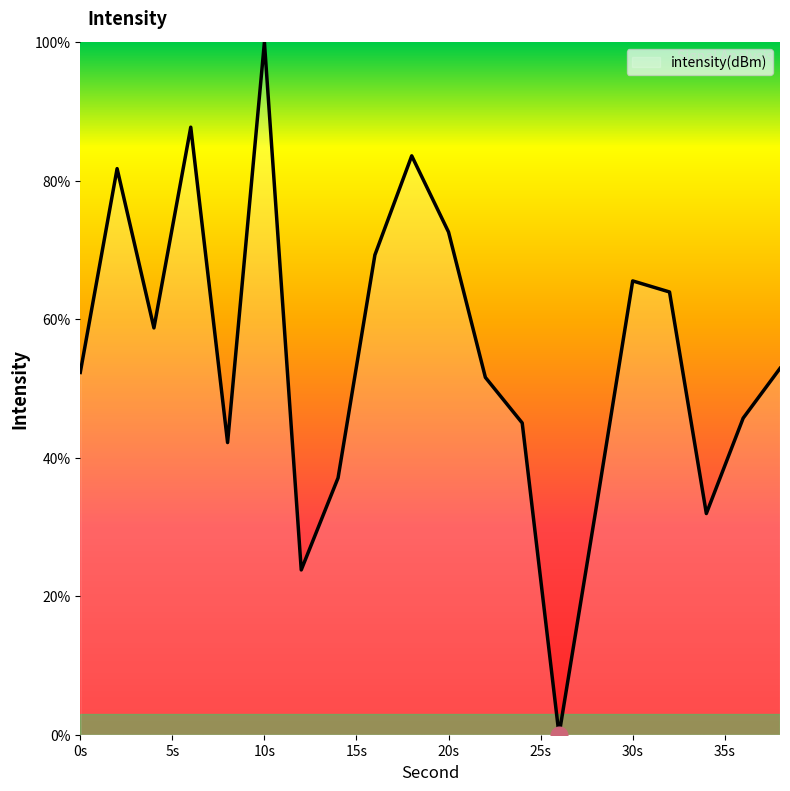

What is the greatest value displayed?

100.0